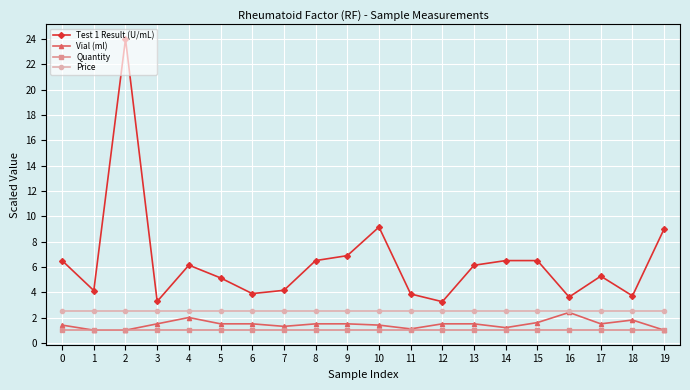

What is the spread (max minus min) of values at 14?

5.5